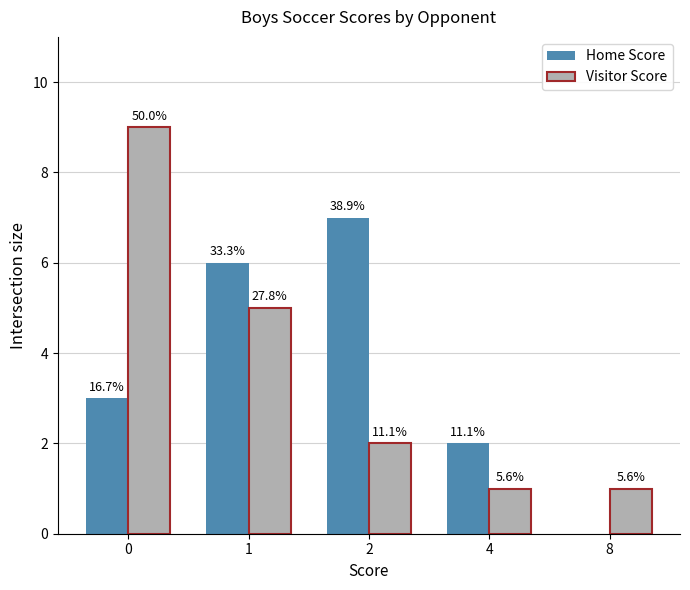

Reading left to right, list all the values displayed in this chart.

Home Score: 3	6	7	2	0
Visitor Score: 9	5	2	1	1